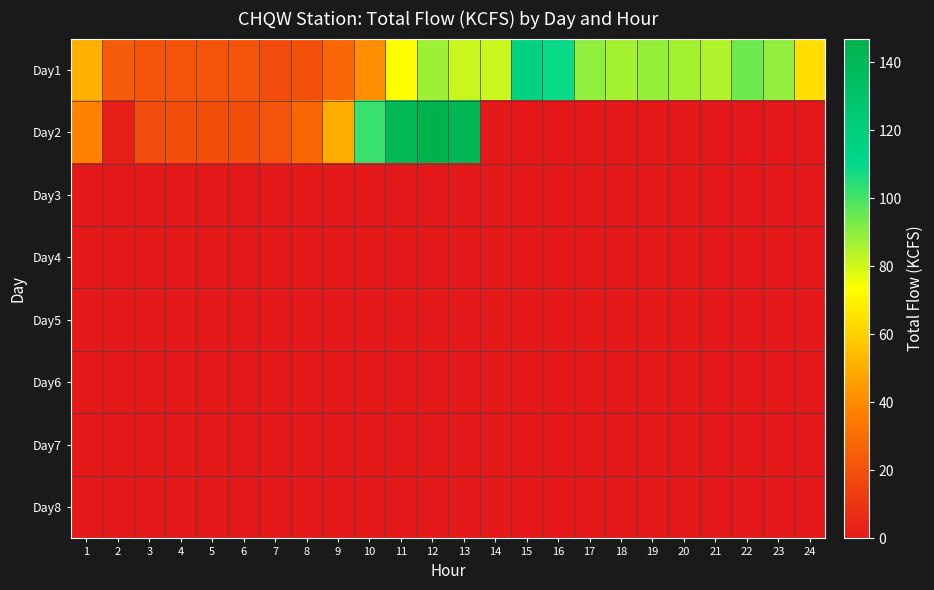

Between 13 and 14, which is larger?

14